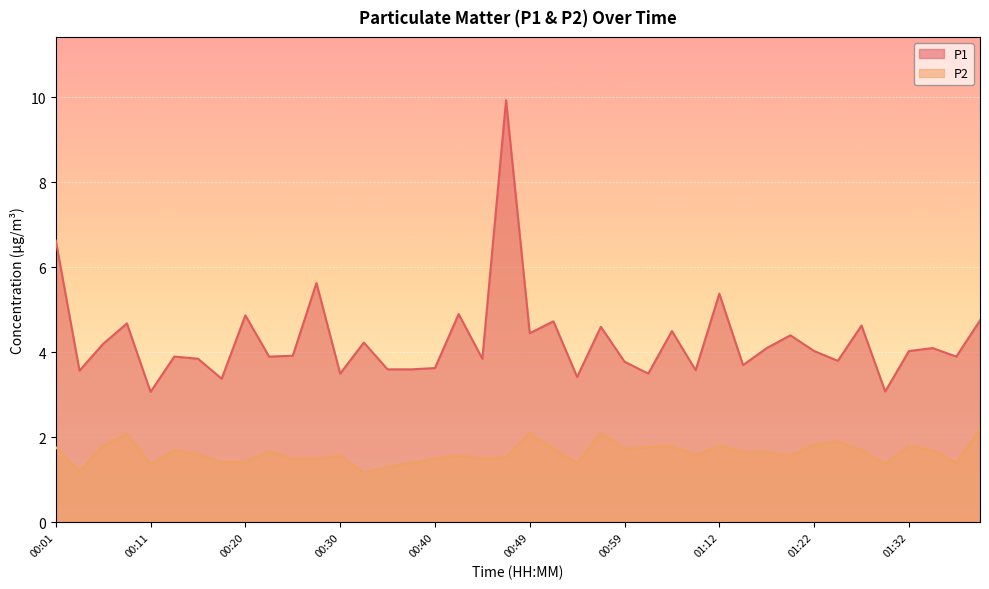

Reading right to left, extract all data points from this chart.

P1: 01:42=4.8	01:40=3.9	01:37=4.1	01:32=4.0	01:30=3.1	01:27=4.6	01:25=3.8	01:22=4.0	01:20=4.4	01:17=4.1	01:15=3.7	01:12=5.4	01:09=3.6	01:04=4.5	01:02=3.5	00:59=3.8	00:57=4.6	00:54=3.4	00:52=4.7	00:49=4.5	00:47=9.9	00:45=3.9	00:42=4.9	00:40=3.6	00:37=3.6	00:35=3.6	00:32=4.2	00:30=3.5	00:28=5.6	00:25=3.9	00:23=3.9	00:20=4.9	00:18=3.4	00:15=3.9	00:13=3.9	00:11=3.1	00:08=4.7	00:06=4.2	00:03=3.6	00:01=6.6
P2: 01:42=2.2	01:40=1.4	01:37=1.7	01:32=1.8	01:30=1.4	01:27=1.7	01:25=1.9	01:22=1.8	01:20=1.6	01:17=1.6	01:15=1.6	01:12=1.8	01:09=1.6	01:04=1.8	01:02=1.8	00:59=1.7	00:57=2.1	00:54=1.4	00:52=1.7	00:49=2.1	00:47=1.5	00:45=1.5	00:42=1.6	00:40=1.5	00:37=1.4	00:35=1.3	00:32=1.2	00:30=1.6	00:28=1.5	00:25=1.5	00:23=1.7	00:20=1.4	00:18=1.4	00:15=1.6	00:13=1.7	00:11=1.4	00:08=2.1	00:06=1.8	00:03=1.2	00:01=1.8